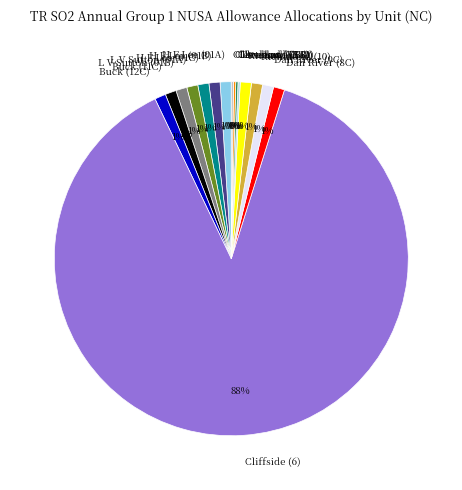

To the nearest percent, what is the combined percentage of H F Lee (01C) and Richmond (9)?

2%